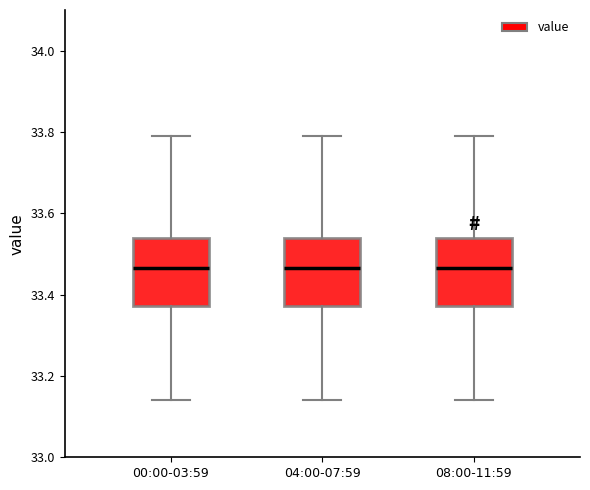

Reading left to right, read every box against the y-axis: the position of its median line, the range the box covers, and the ends of its whiskers. The values are not printed on the chart, so give them approximately, as read against the axis.

00:00-03:59: median 33.46, box 33.38 to 33.54, whiskers 33.14 to 33.80
04:00-07:59: median 33.46, box 33.38 to 33.54, whiskers 33.14 to 33.80
08:00-11:59: median 33.46, box 33.38 to 33.54, whiskers 33.14 to 33.80